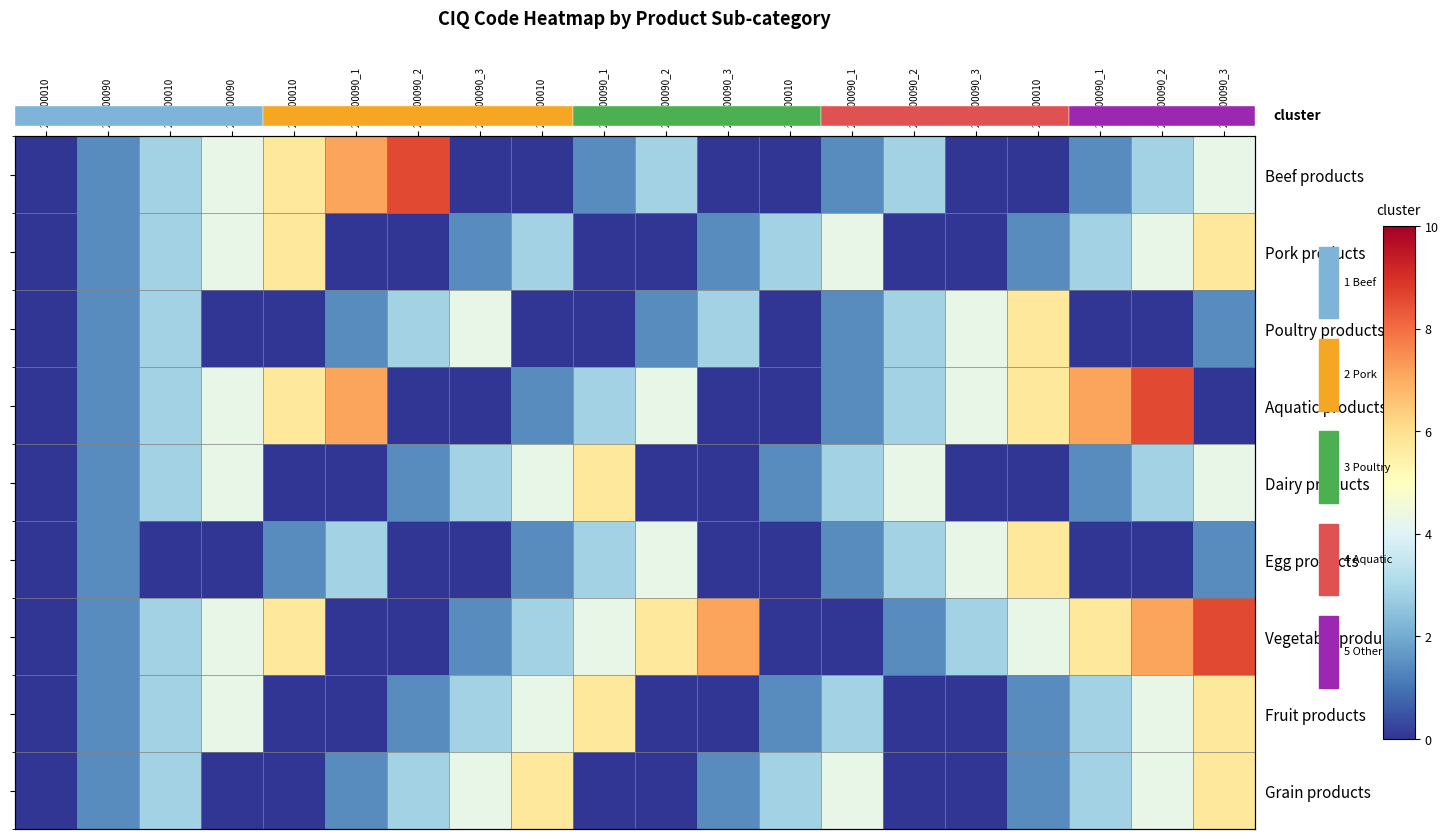

True or false: Grain products has a value of 2.2 at 201300090_3.

False